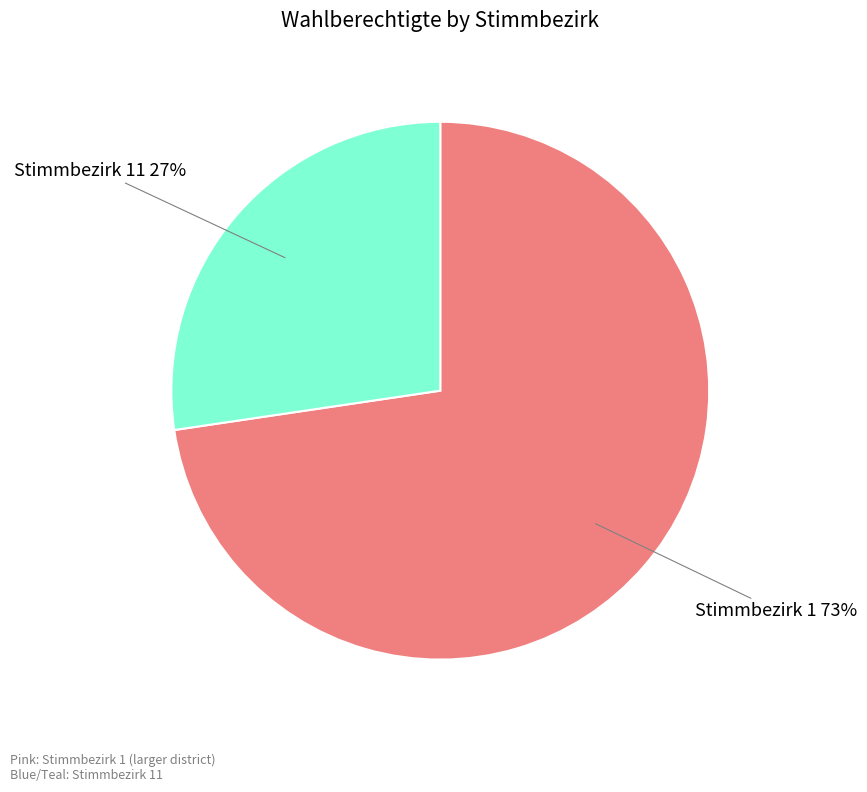

To the nearest percent, what is the average slice percentage?

50%